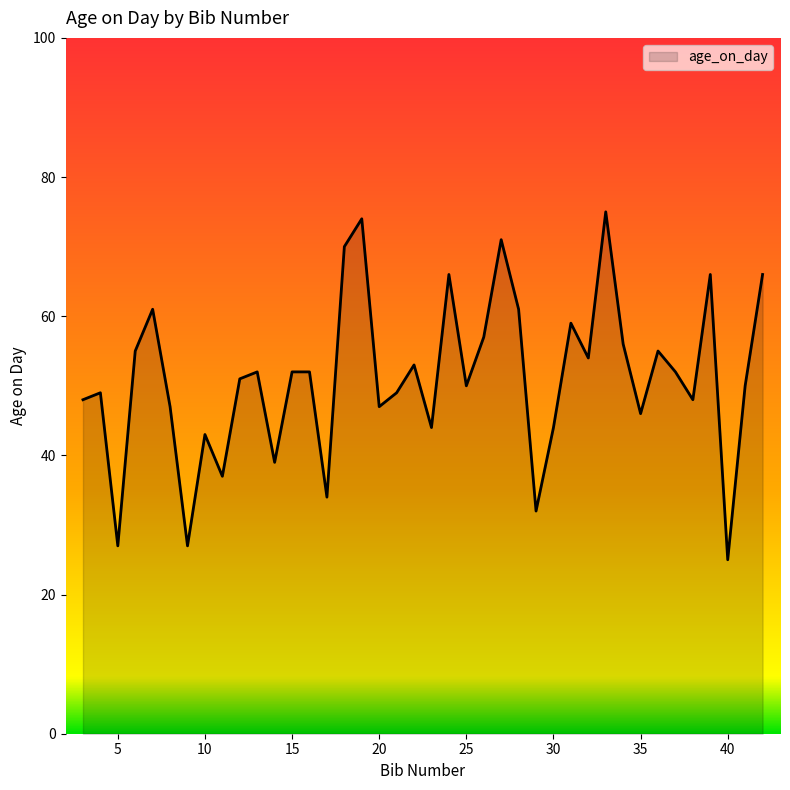

What is the minimum value shown in the chart?

25